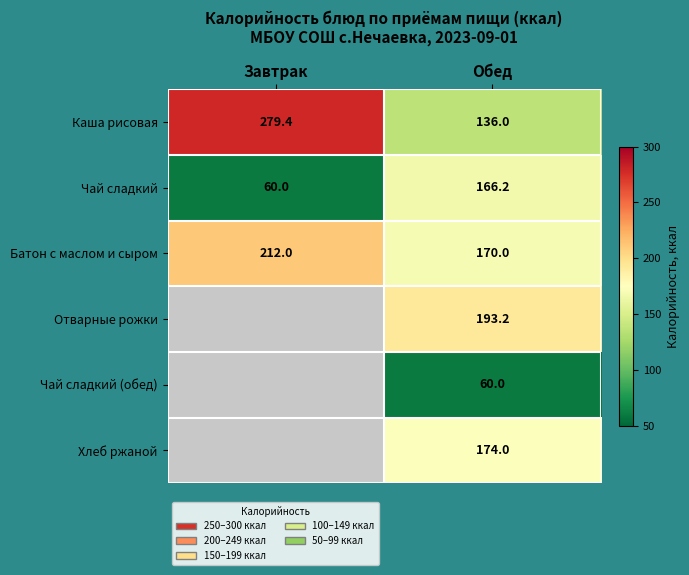

Rank the categories by Батон с маслом и сыром value from highest to lowest.

Завтрак, Обед